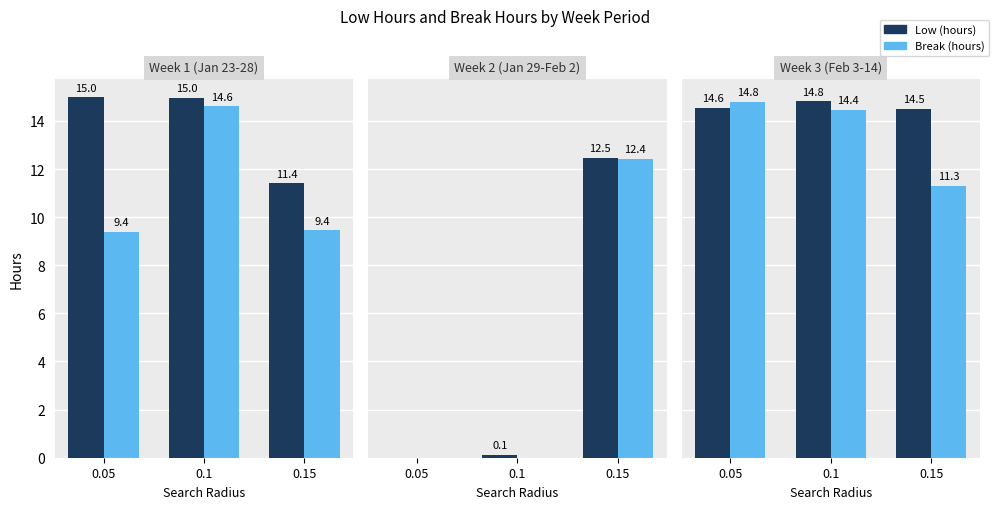

What is the difference between the highest and lowest values at 0.1?

0.4